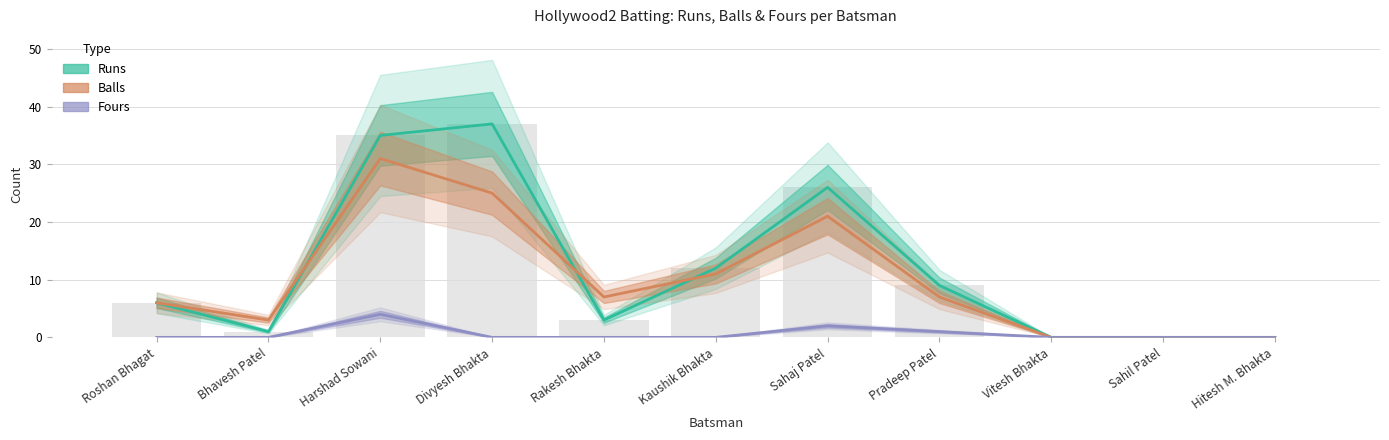

At Divyesh Bhakta, list the series in order from smallest to largest.

Fours, Balls, Runs